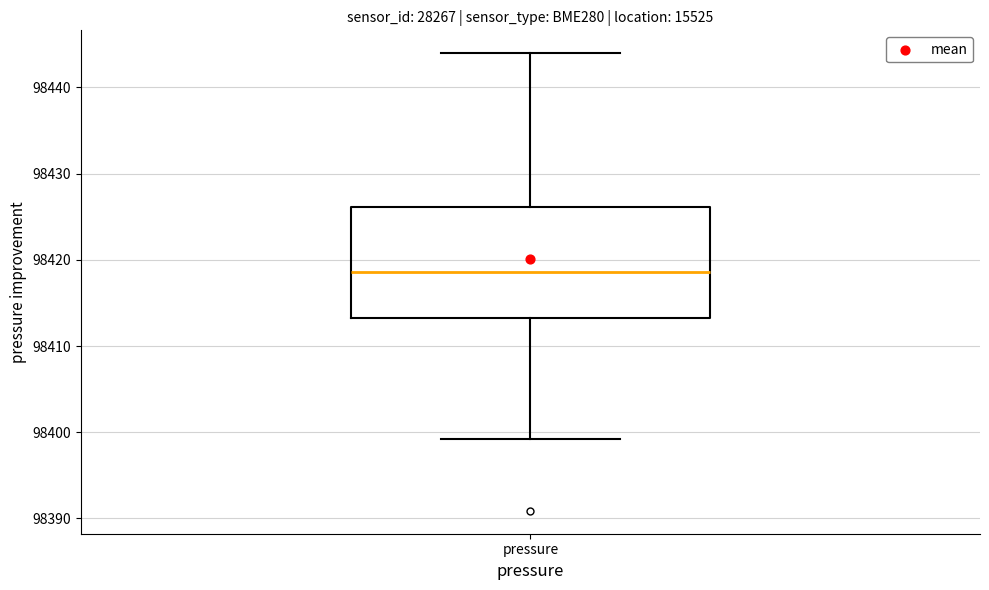

Transcribe this box plot: give where the median line is, the range the box spans, and where the two whiskers end, as read against the y-axis. The values are not printed on the chart, so give them approximately, as read against the axis.

median 98419, box 98413 to 98426, whiskers 98399 to 98444